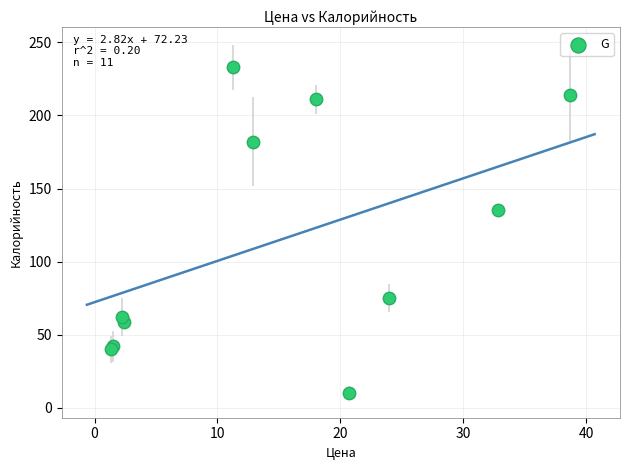

What Y value in the scatter plot is closest to 121?

135